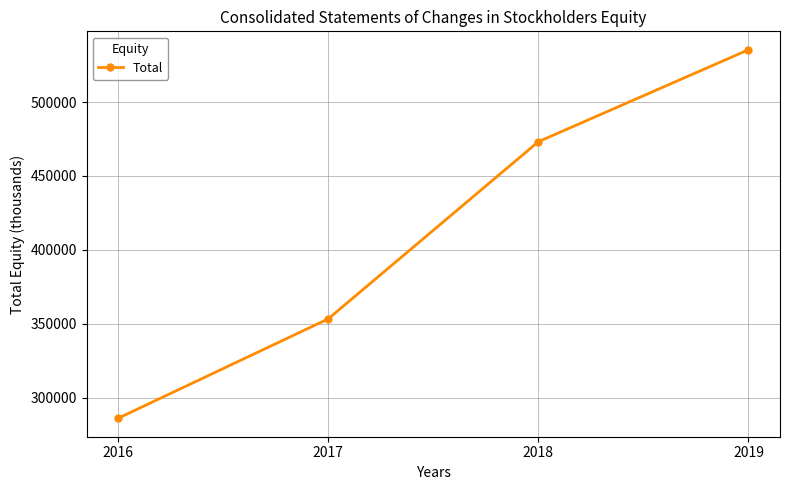

List the labels in order of value, largest first.

2019, 2018, 2017, 2016